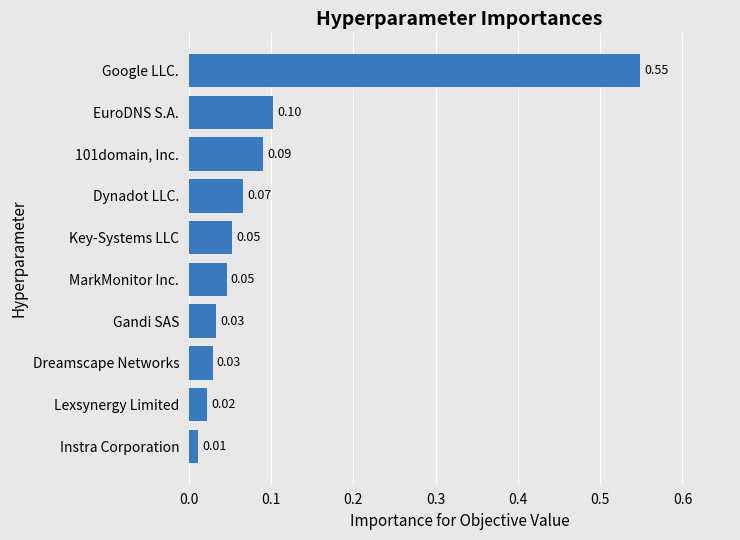

What is the sum of all values?

1.0